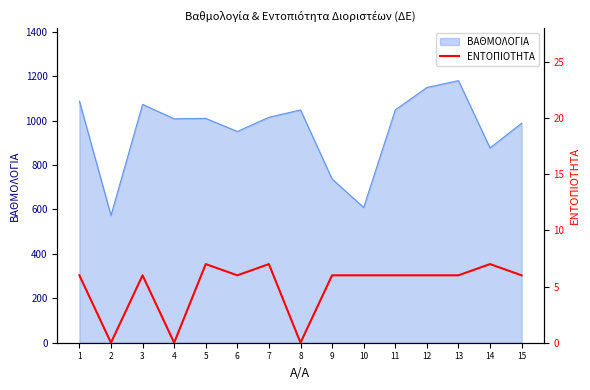

Which has a higher value, 14 or 9?

14